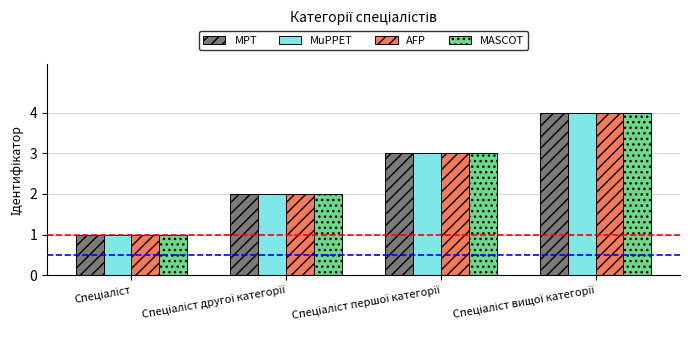

What is the maximum value for MuPPET?

4